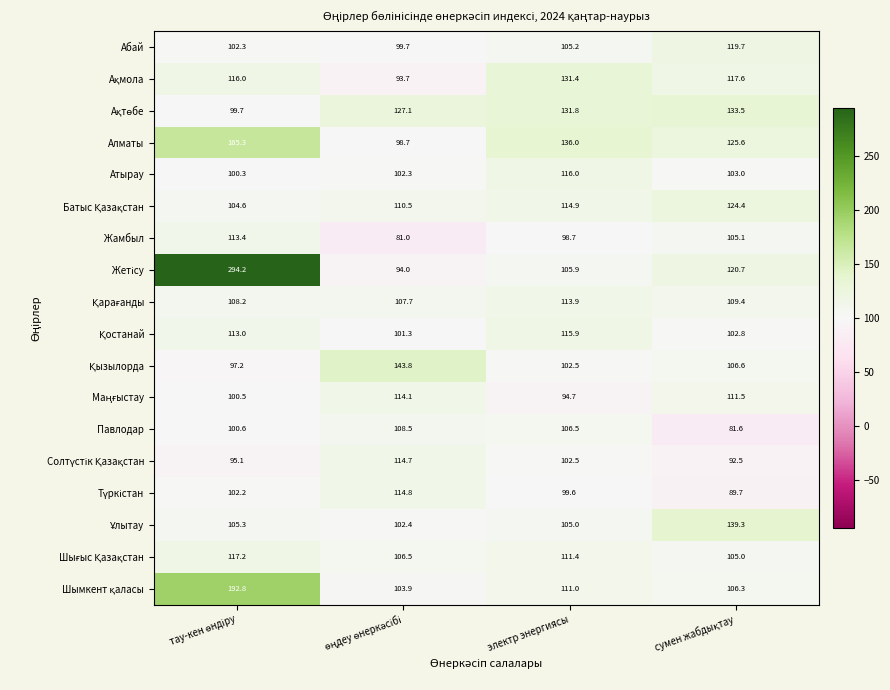

The Павлодар series shows 151.6 at электр энергиясы. True or false?

False